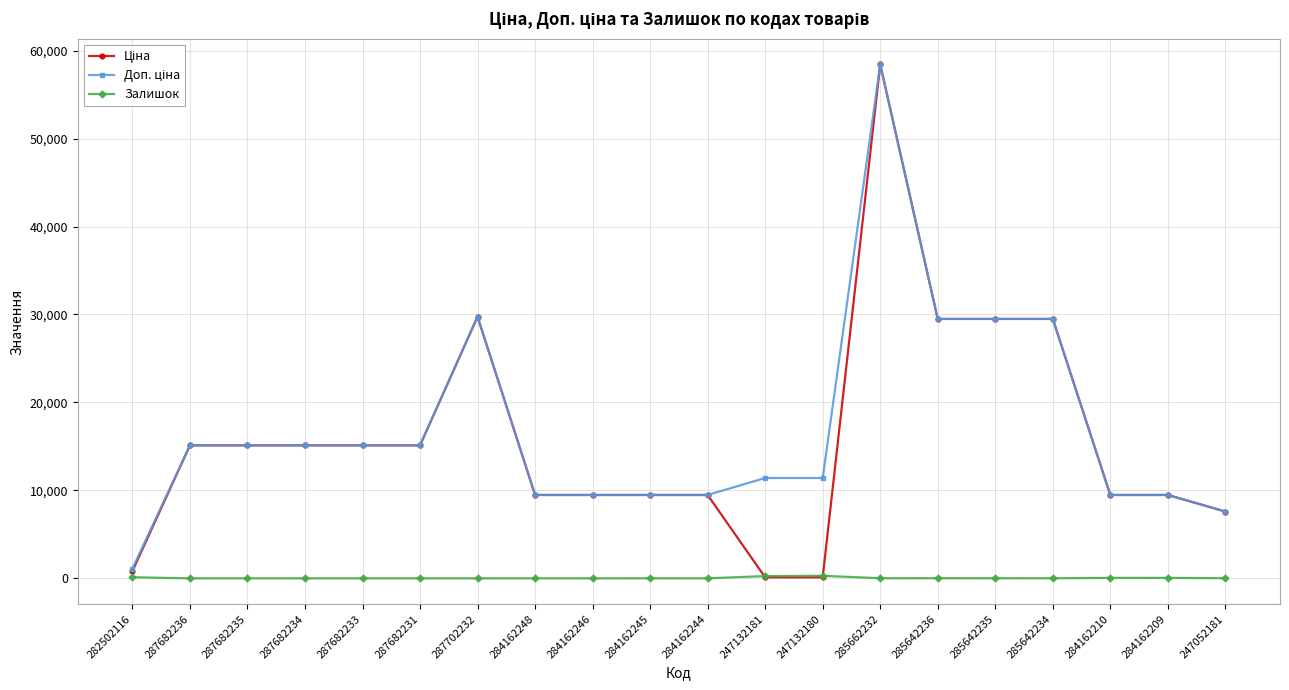

Which label corresponds to the largest value in the chart?

285662232